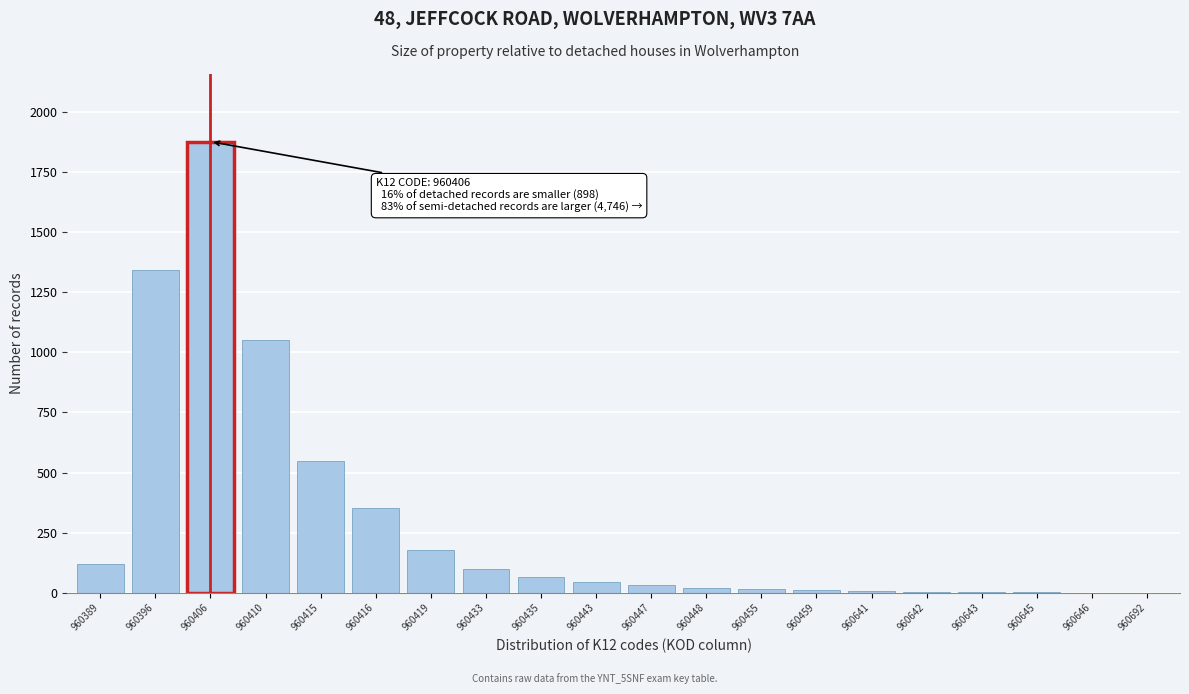

The value at 960435 is 67. True or false?

True